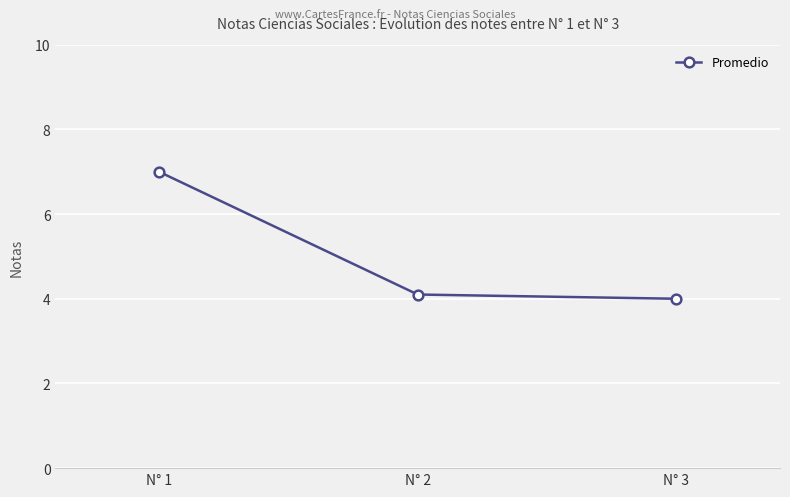

Which has a higher value, N° 2 or N° 1?

N° 1